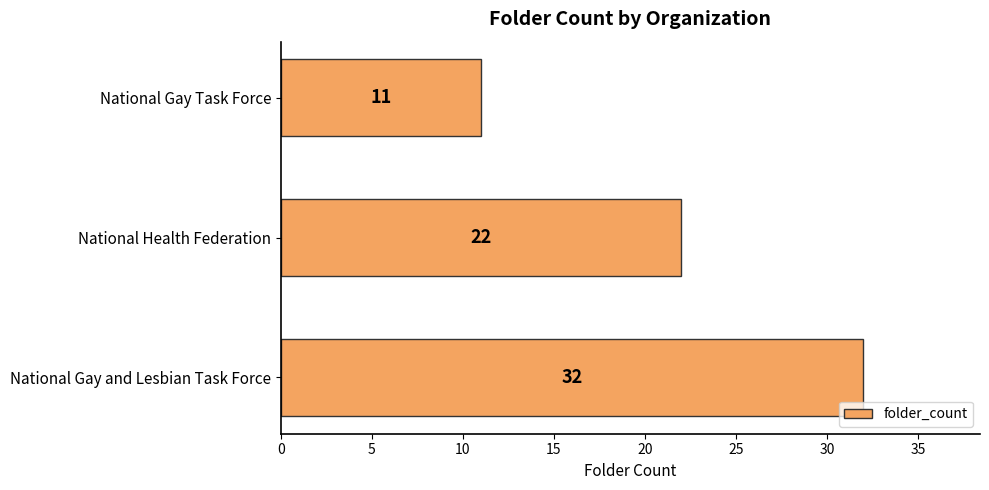

What is the greatest value displayed?

32